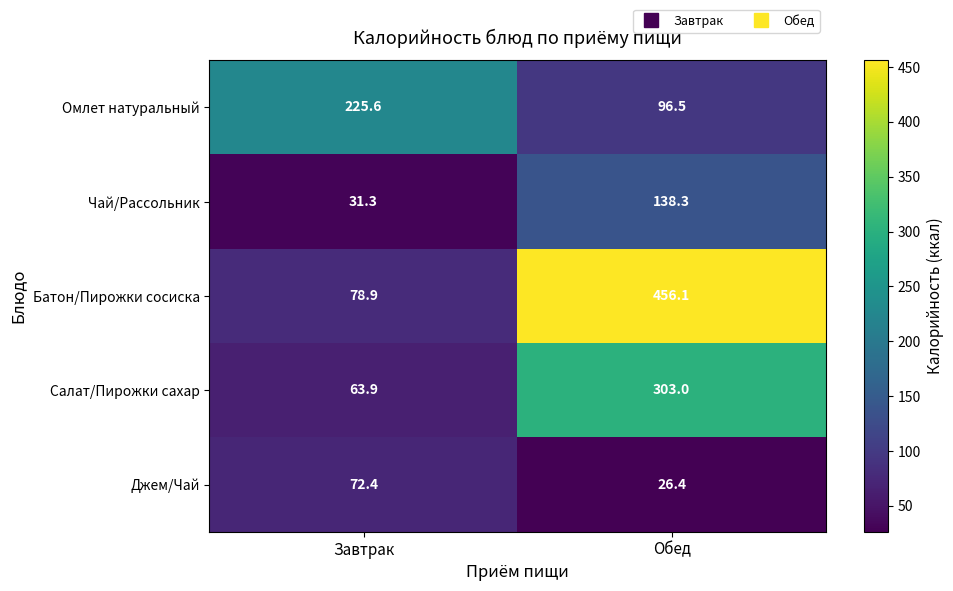

The Салат/Пирожки сахар series shows 303.0 at Обед. True or false?

True